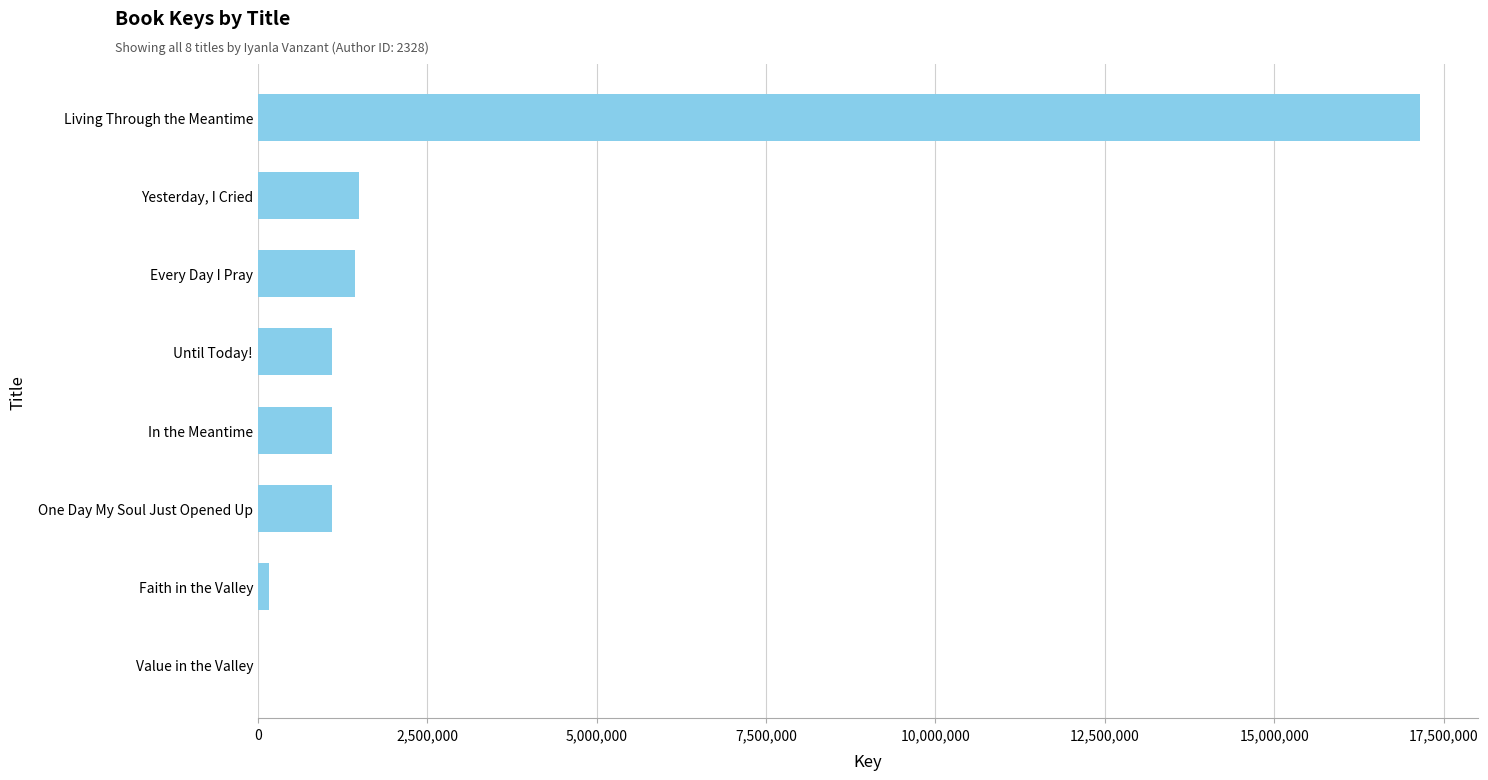

At which category does the chart reach its peak across all series?

Living Through the Meantime